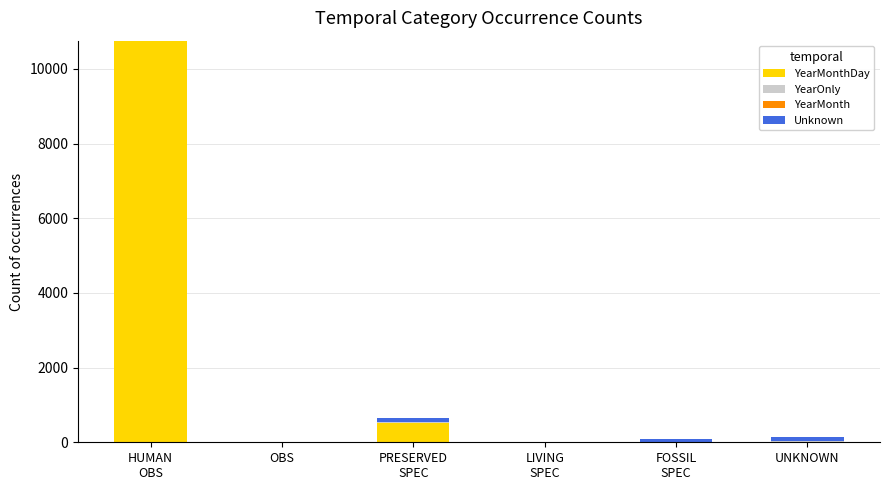

How many categories are shown in the chart?

6